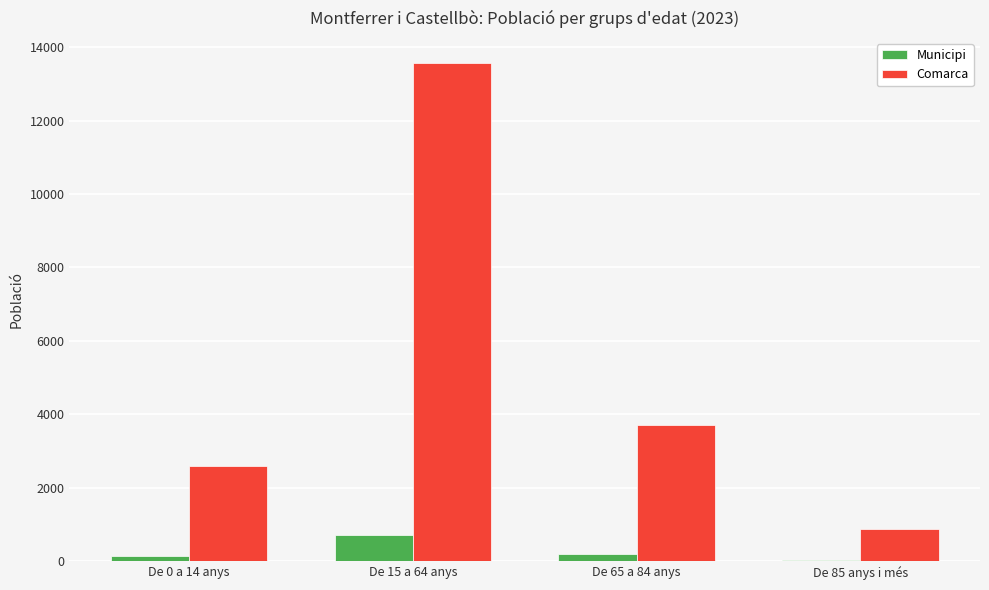

Is the value of Comarca at De 15 a 64 anys greater than the value of Municipi at De 65 a 84 anys?

Yes